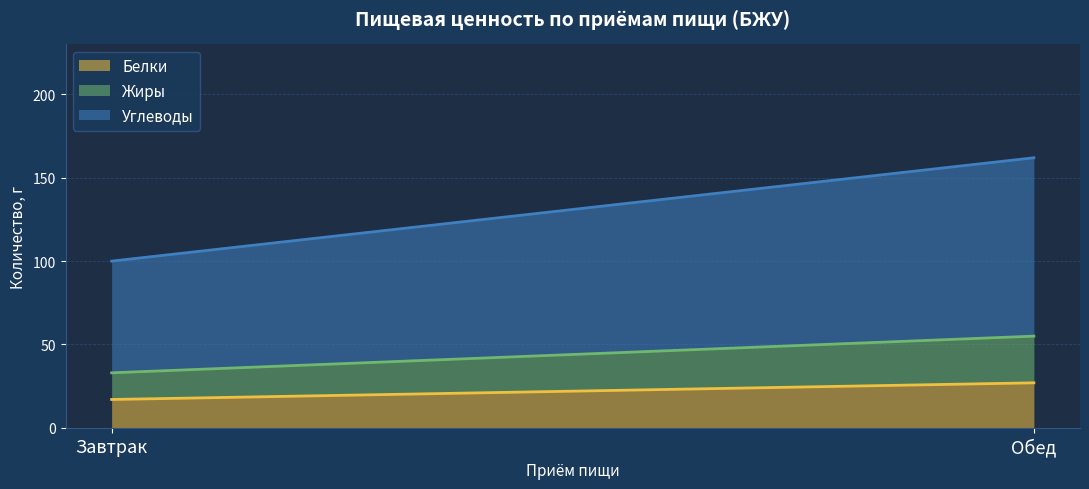

What position from the right is Обед?

1